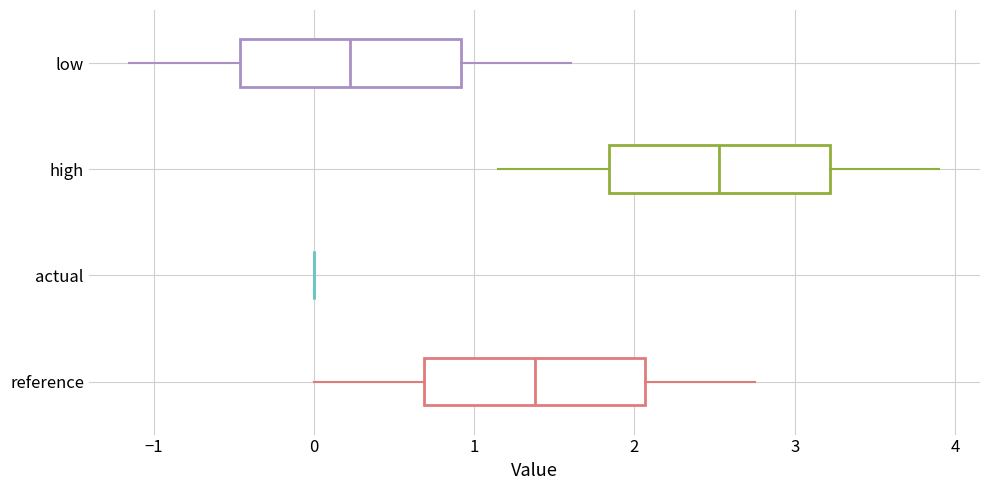

Reading bottom to top, read every box against the x-axis: the position of its median line, the range the box covers, and the ends of its whiskers. The values are not printed on the chart, so give them approximately, as read against the axis.

reference: median 1.4, box 0.7 to 2.1, whiskers 0.0 to 2.8
actual: box collapsed to a line at 0.0, whiskers 0.0 to 0.0
high: median 2.5, box 1.8 to 3.2, whiskers 1.2 to 3.9
low: median 0.2, box -0.5 to 0.9, whiskers -1.2 to 1.6